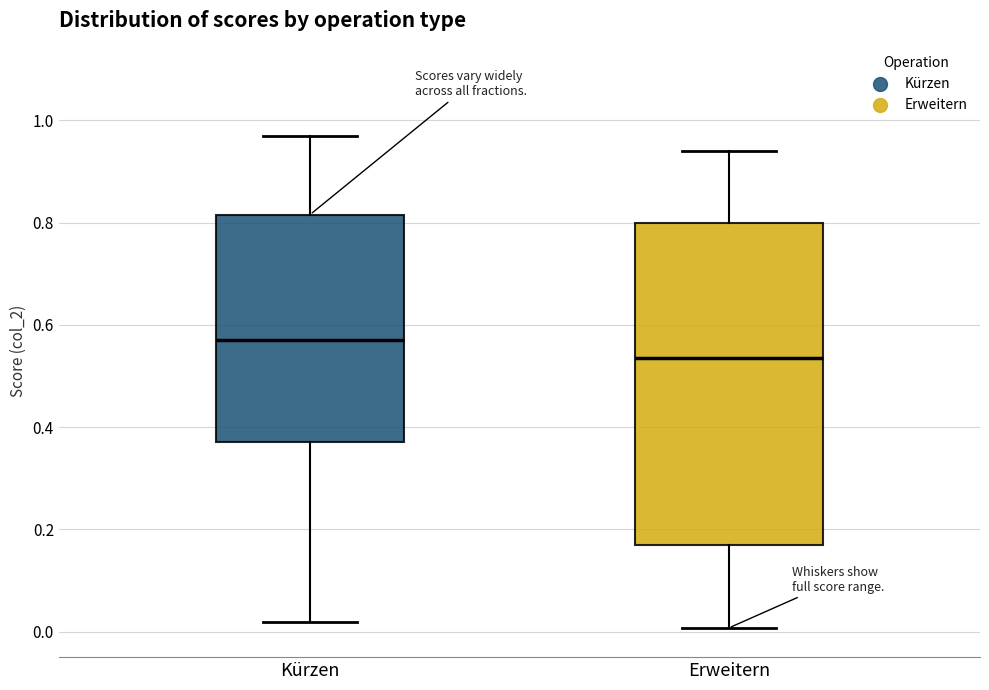

Comparing the boxes themselves (not the whiskers), which one is the tallest?

Erweitern